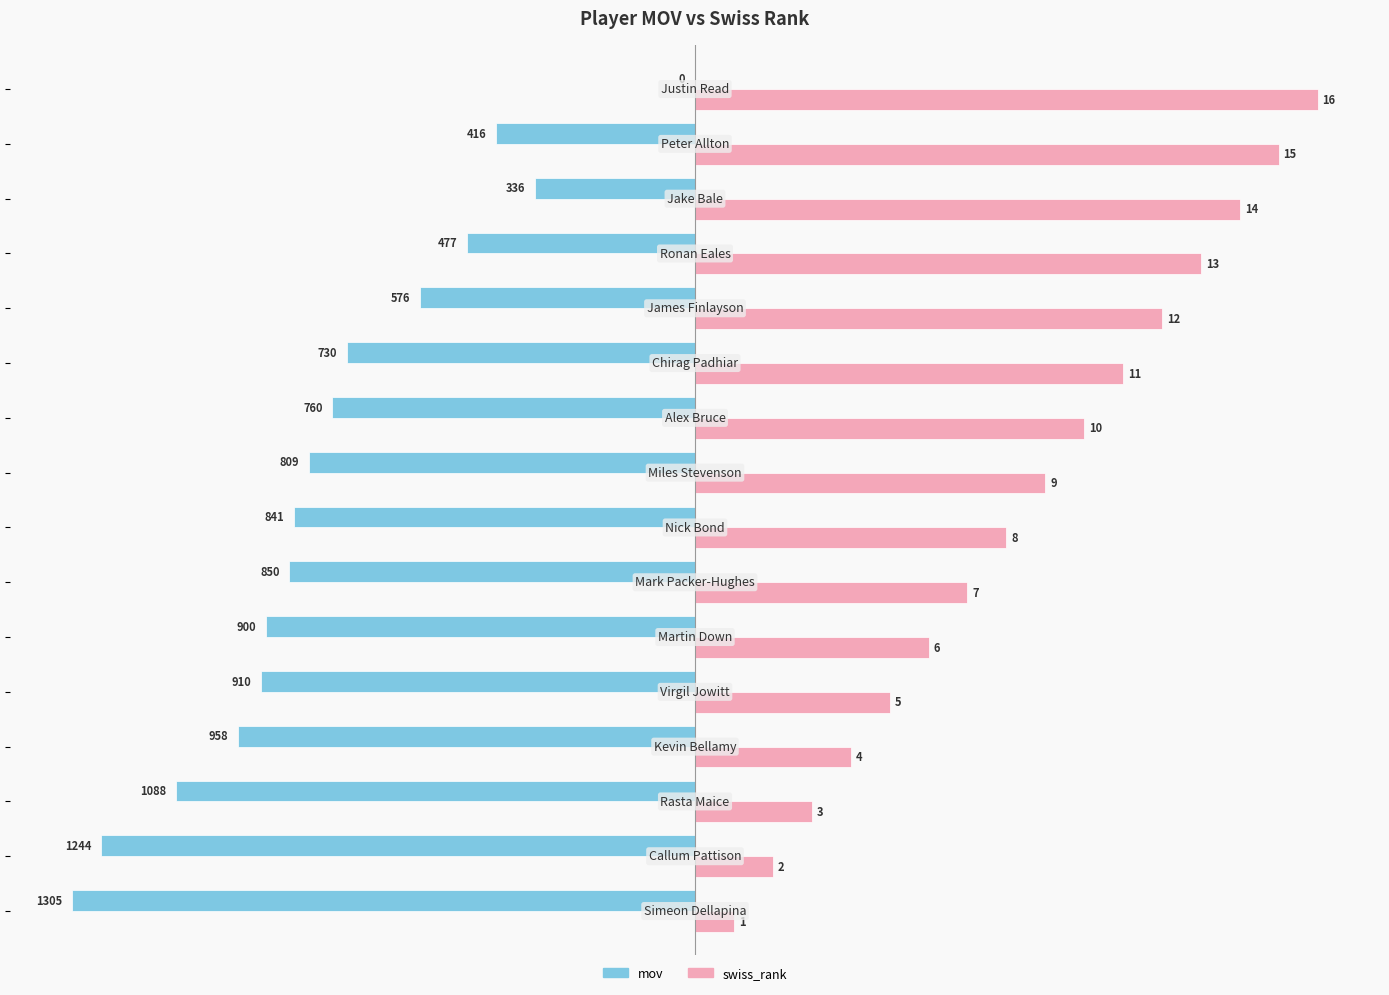

What are all the series names shown in the legend?

mov, swiss_rank